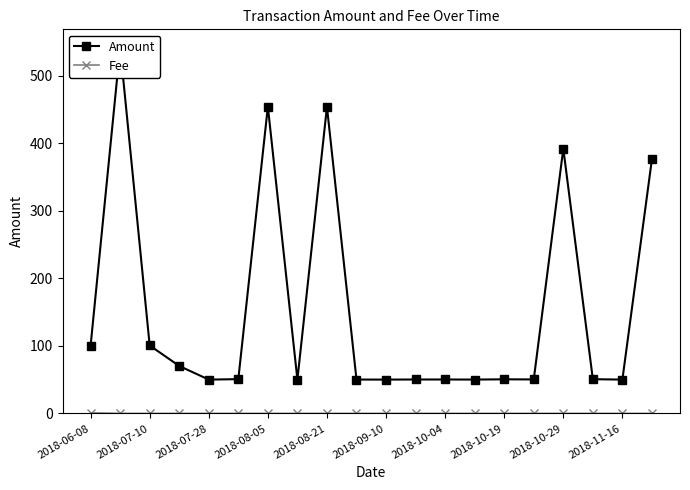

True or false: Fee has a value of 0.1 at 2018-08-21.

True